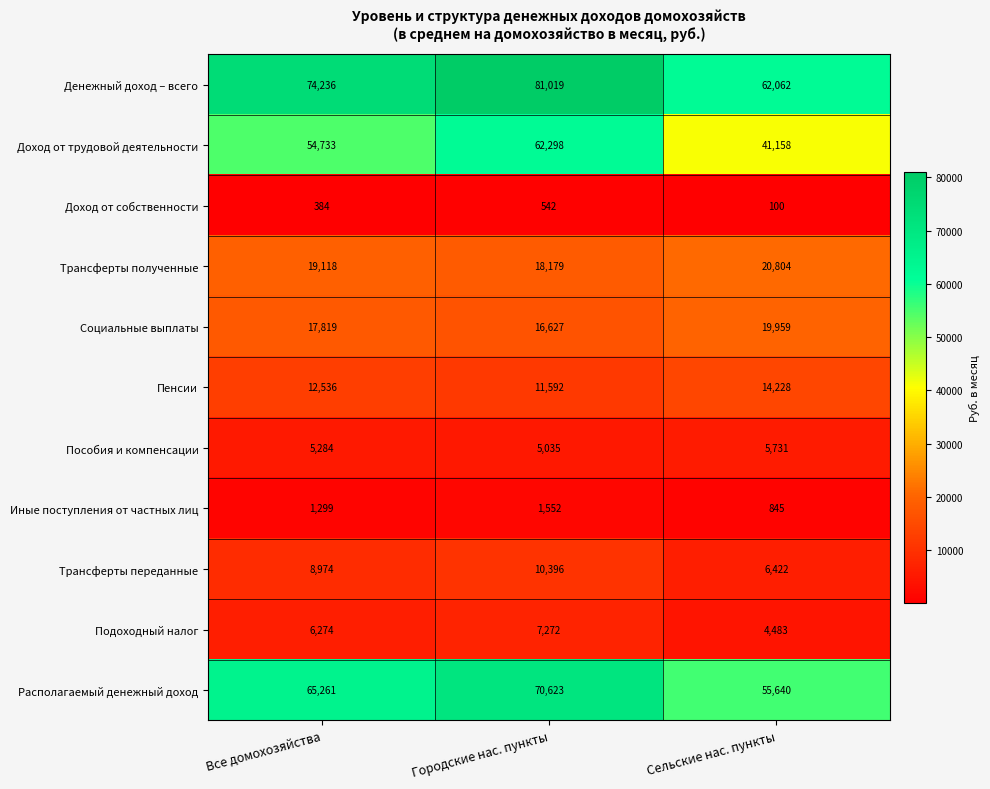

Which series has the widest spread of values?

Доход от трудовой деятельности